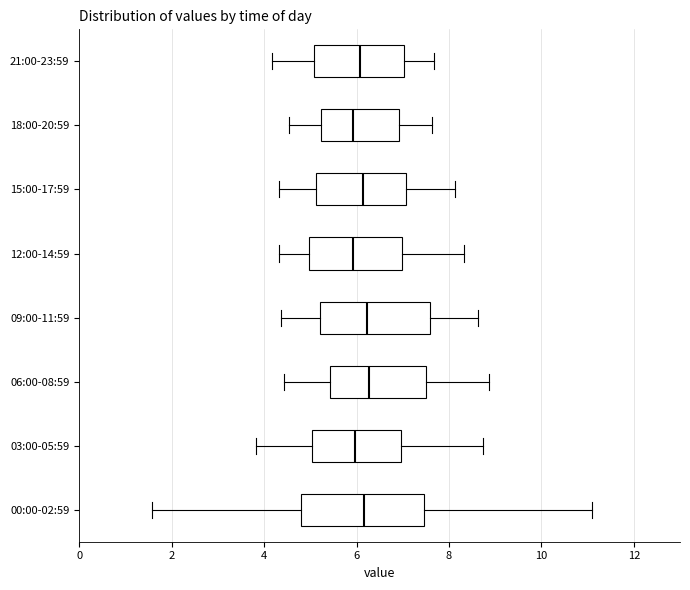

Reading bottom to top, transcribe this box plot: for each box, give where its median line is, the range the box spans, and where its two whiskers end, as read against the x-axis. The values are not printed on the chart, so give them approximately, as read against the axis.

00:00-02:59: median 6.2, box 4.8 to 7.4, whiskers 1.6 to 11.2
03:00-05:59: median 6.0, box 5.0 to 7.0, whiskers 3.8 to 8.8
06:00-08:59: median 6.2, box 5.4 to 7.6, whiskers 4.4 to 8.8
09:00-11:59: median 6.2, box 5.2 to 7.6, whiskers 4.4 to 8.6
12:00-14:59: median 6.0, box 5.0 to 7.0, whiskers 4.4 to 8.4
15:00-17:59: median 6.2, box 5.2 to 7.0, whiskers 4.4 to 8.2
18:00-20:59: median 6.0, box 5.2 to 7.0, whiskers 4.6 to 7.6
21:00-23:59: median 6.0, box 5.0 to 7.0, whiskers 4.2 to 7.6